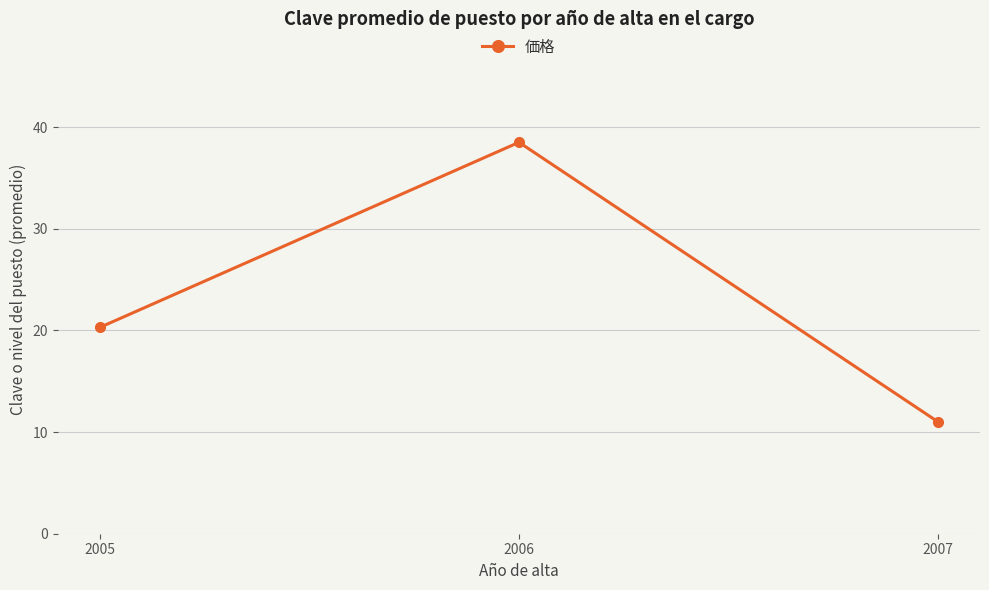

Read the value at 2007.

11.0